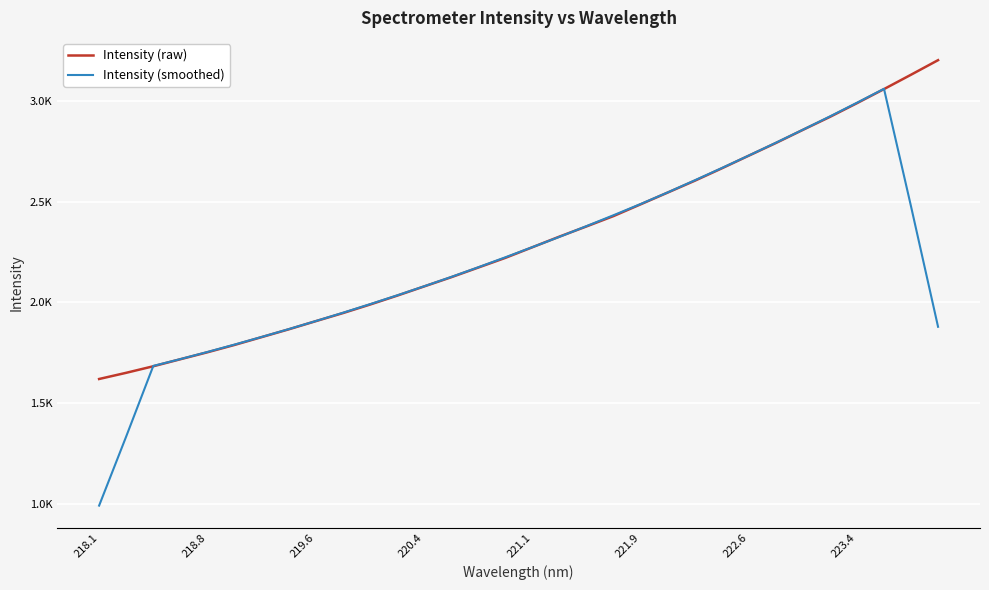

Is this an area chart (filled region under the line)?

No